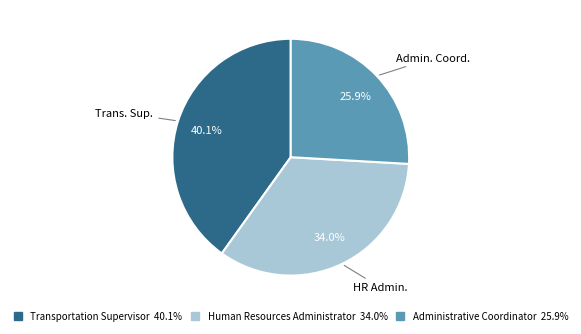

To the nearest percent, what is the difference between the largest and smallest slice percentages?

14%